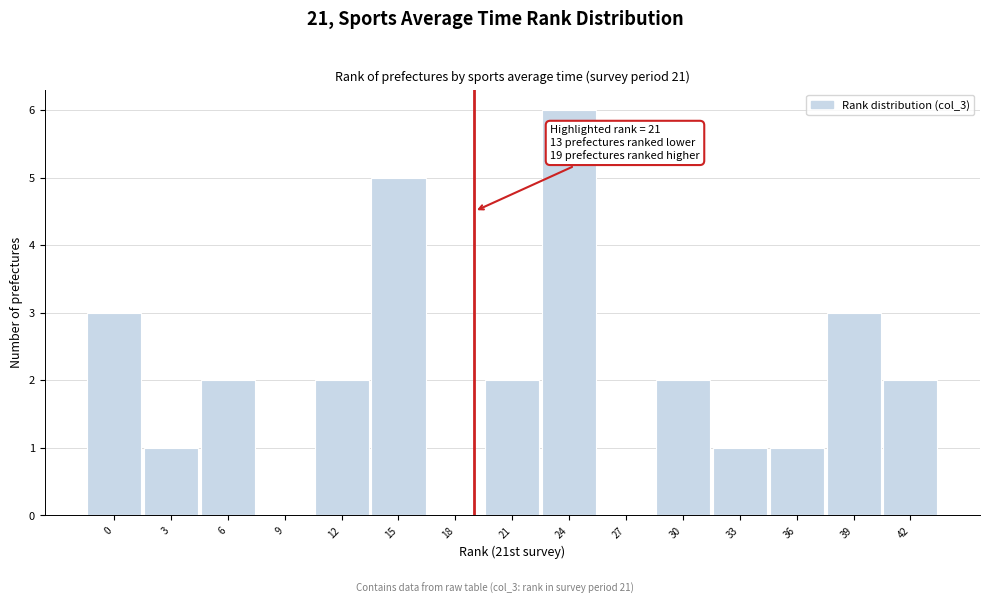

Reading left to right, transcribe all the data shown in this chart.

0=3	3=1	6=2	9=0	12=2	15=5	18=0	21=2	24=6	27=0	30=2	33=1	36=1	39=3	42=2